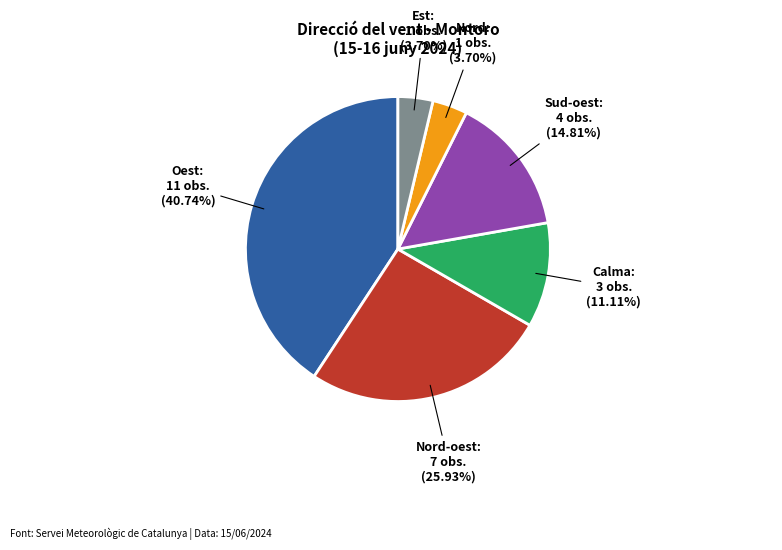

The Oest slice represents 54% of the pie. True or false?

False